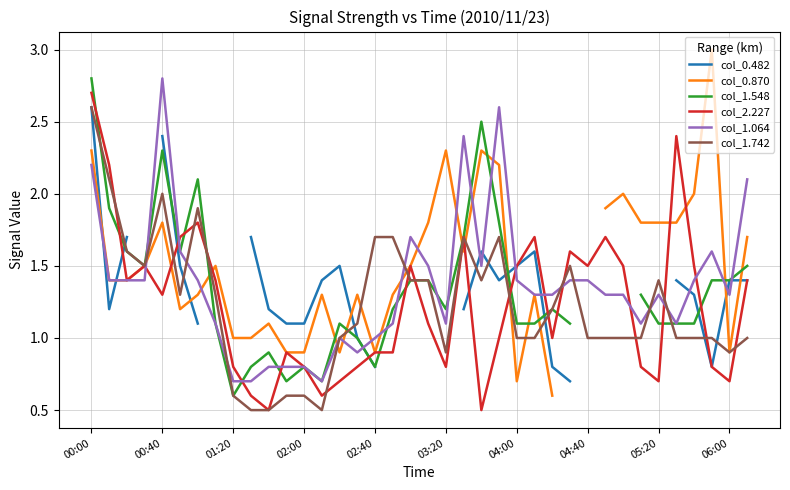

How many lines are shown in the chart?

6